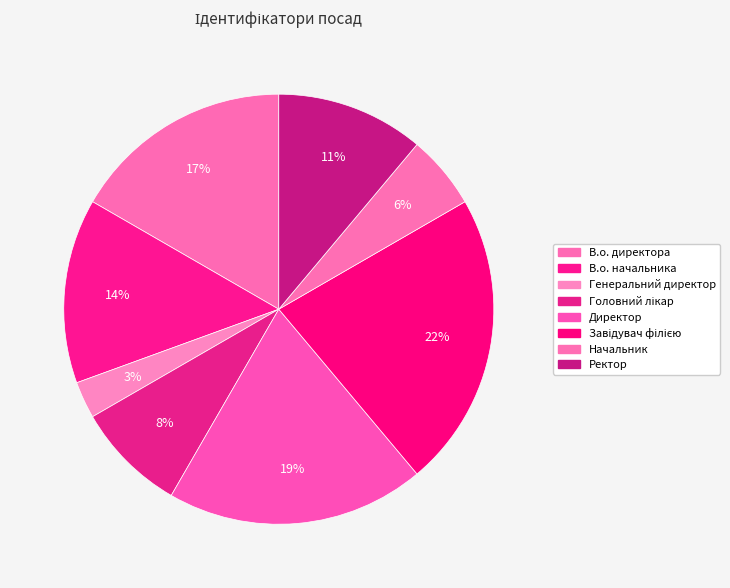

What percentage is the В.о. начальника slice, to the nearest percent?

14%